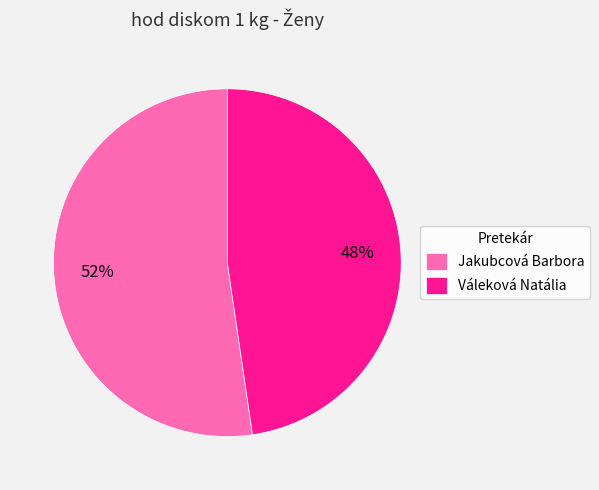

Combined, do Váleková Natália and Jakubcová Barbora account for over 50%?

Yes